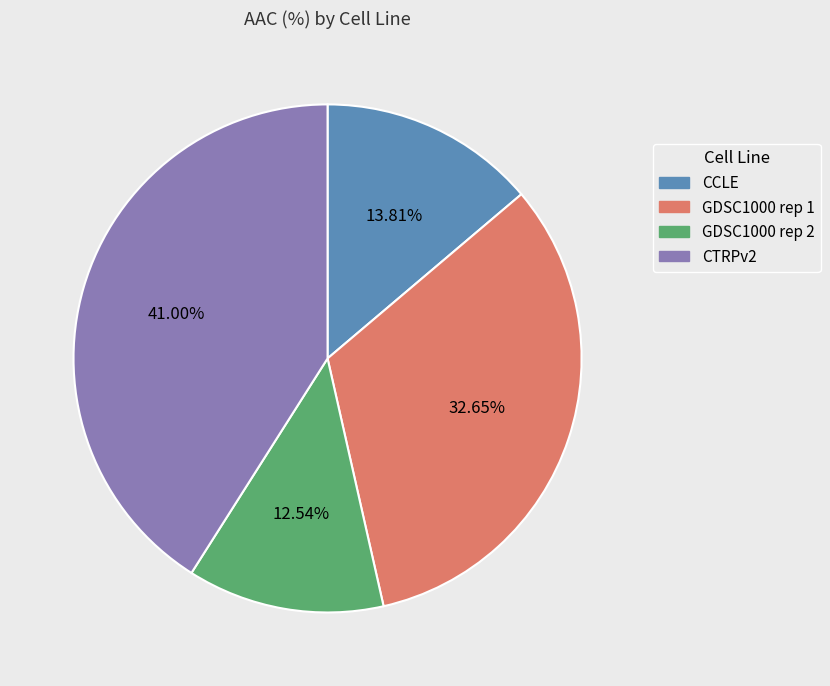

Is it true that GDSC1000 rep 2 is 1% of the pie?

False